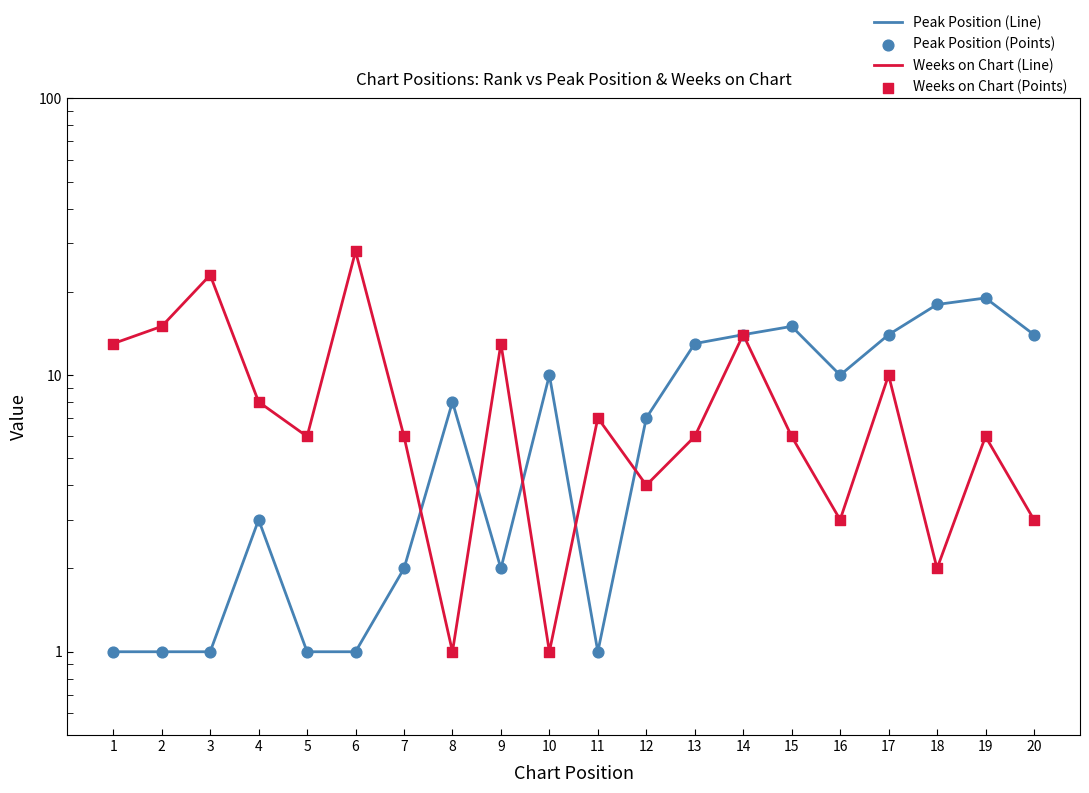

Which series reaches the maximum Y coordinate?

Weeks on Chart (Line)